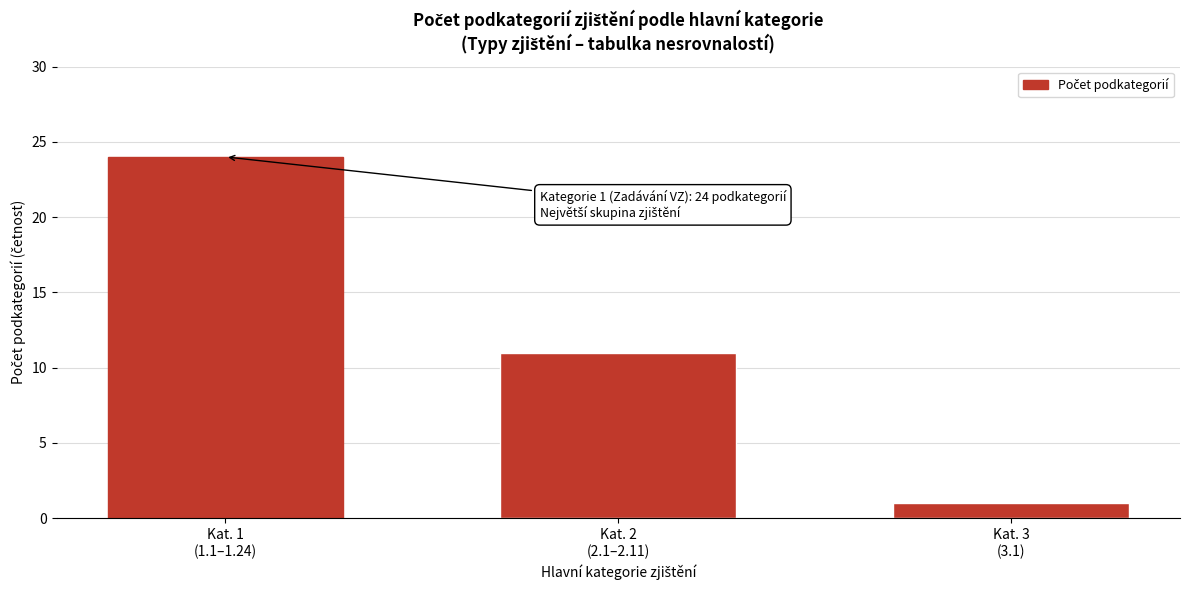

Reading right to left, what are all the values shown in this chart?

1	11	24